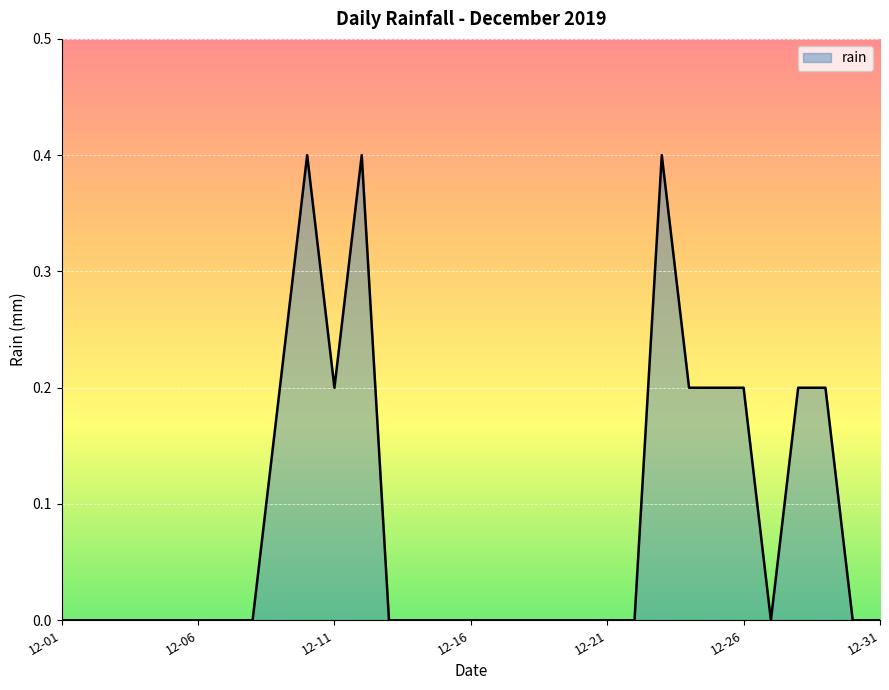

What is the greatest value displayed?

0.4